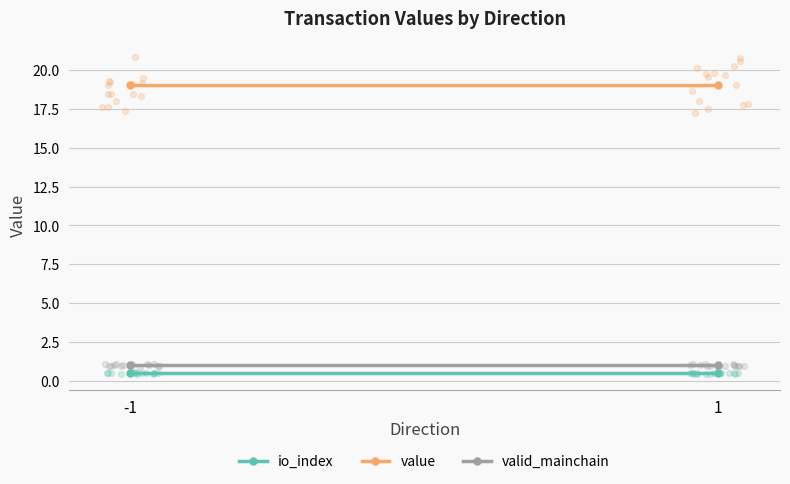

What are all the series names shown in the legend?

io_index, value, valid_mainchain